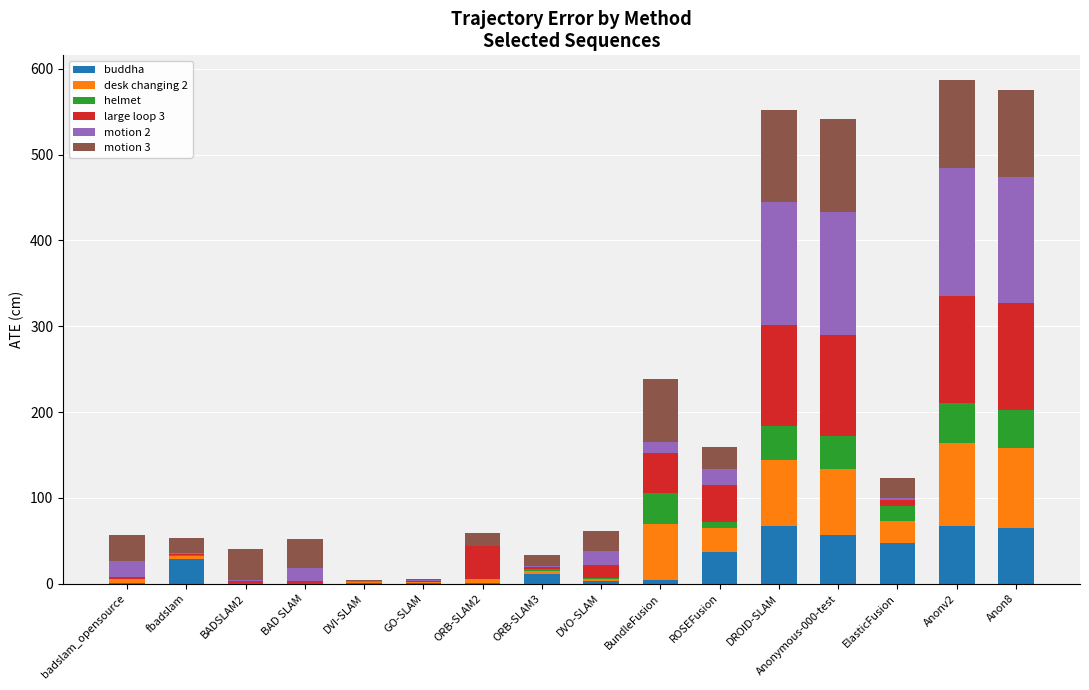

What is the sum of all buddha values?

389.0